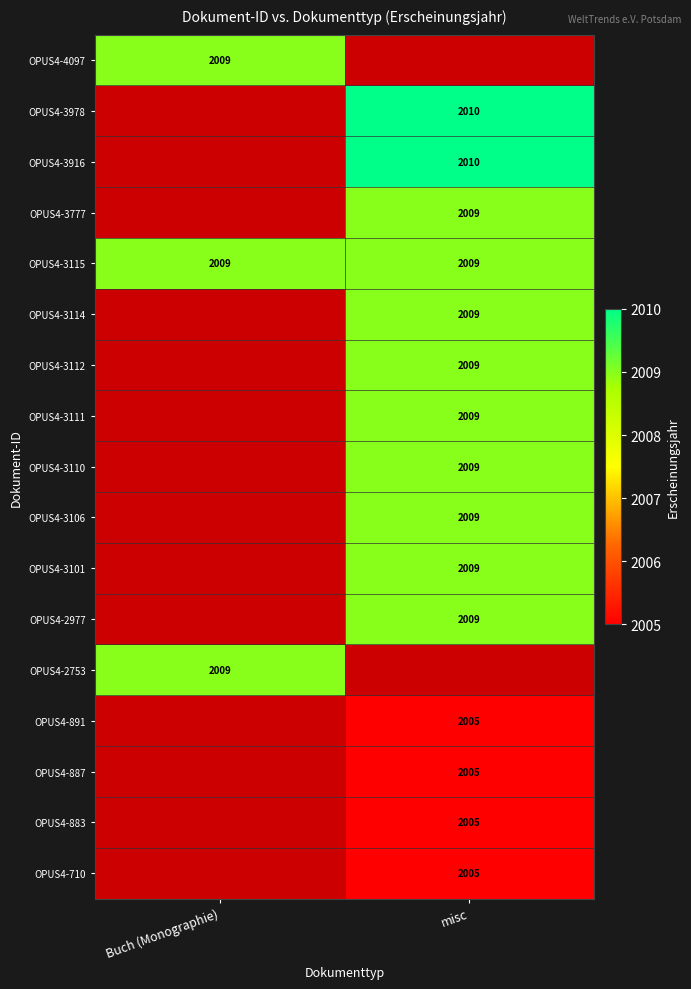

True or false: OPUS4-3115 has a value of 1316 at Buch (Monographie).

False